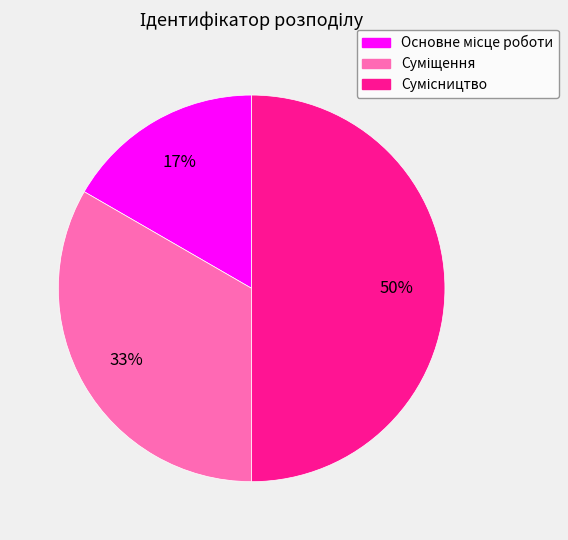

Count the number of slices in the pie.

3